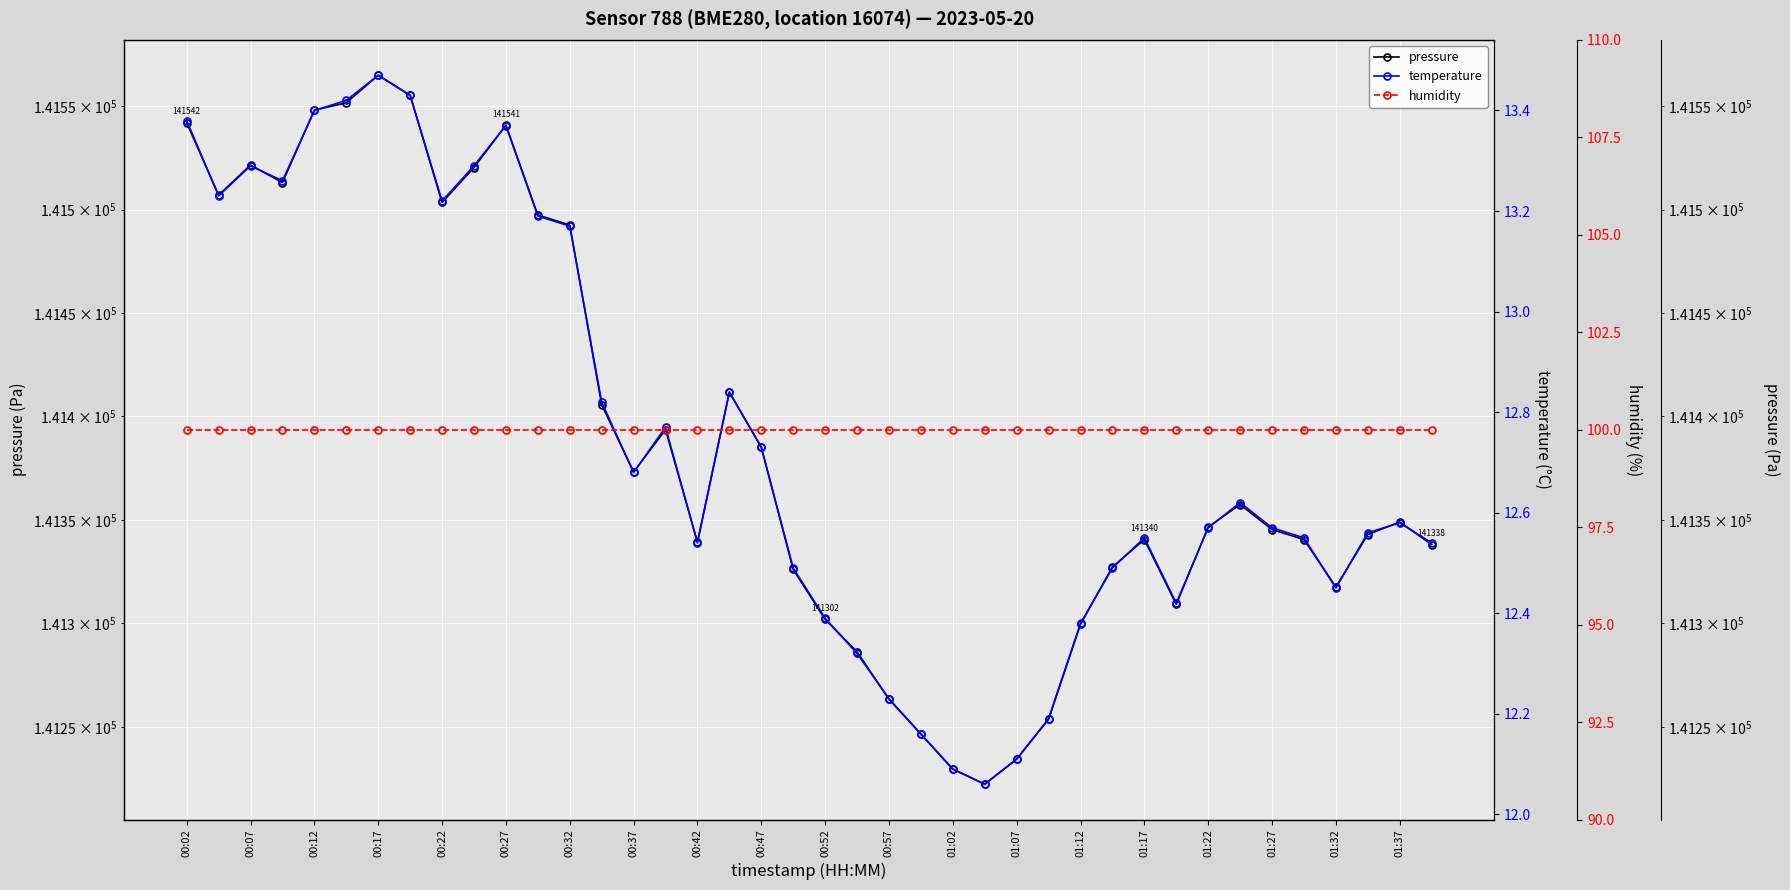

Between 01:17 and 00:47, which is larger?

00:47